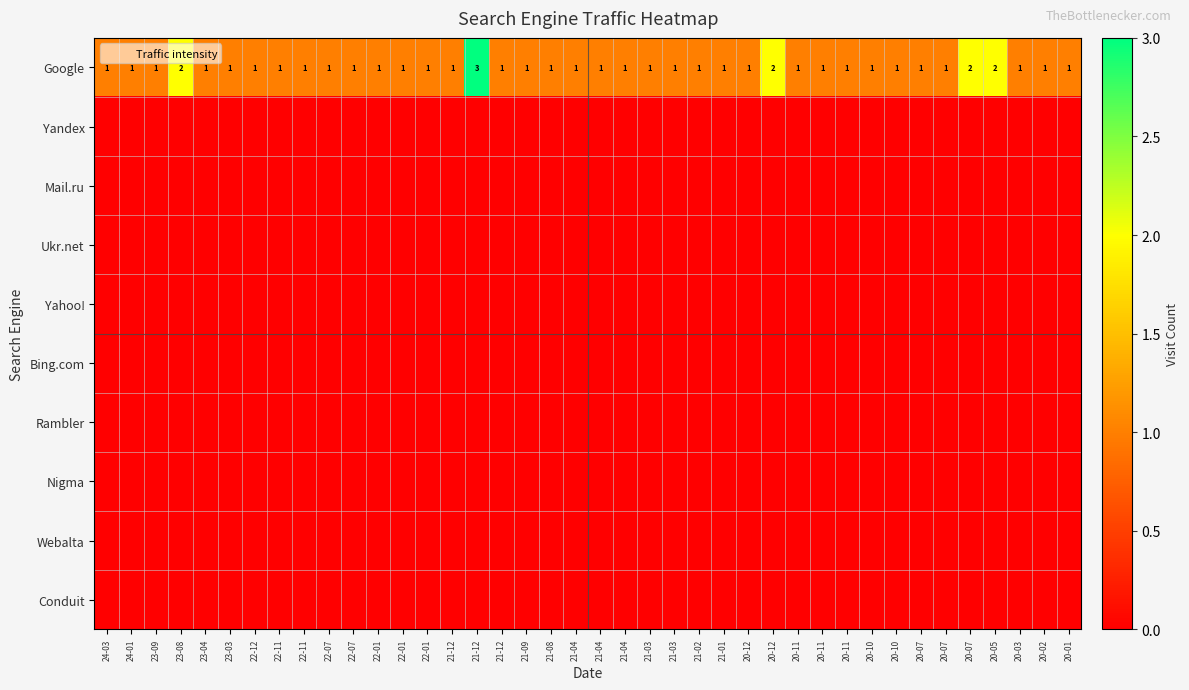

List the labels in order of Rambler value, largest first.

24-03, 24-01, 23-09, 23-08, 23-04, 23-03, 22-12, 22-11, 22-11, 22-07, 22-07, 22-01, 22-01, 22-01, 21-12, 21-12, 21-12, 21-09, 21-08, 21-04, 21-04, 21-04, 21-03, 21-03, 21-02, 21-01, 20-12, 20-12, 20-11, 20-11, 20-11, 20-10, 20-10, 20-07, 20-07, 20-07, 20-05, 20-03, 20-02, 20-01